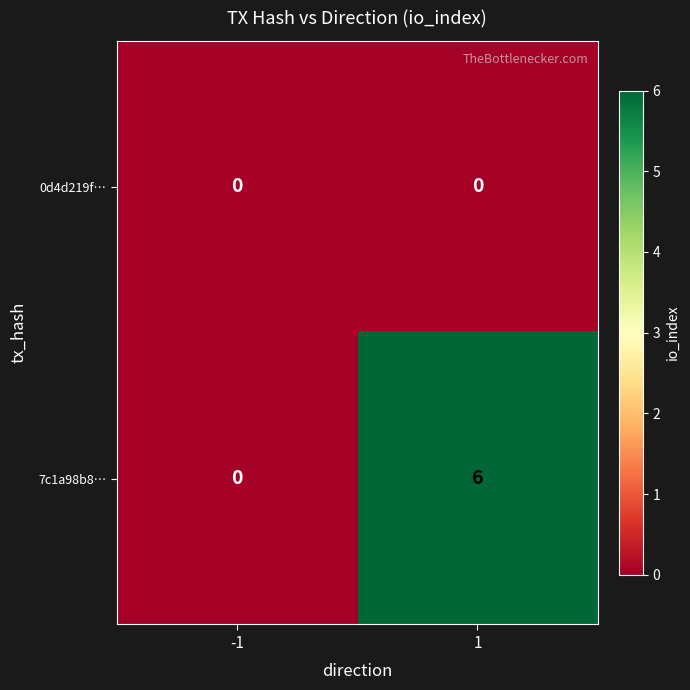

At which category is the sum across all series the highest?

1